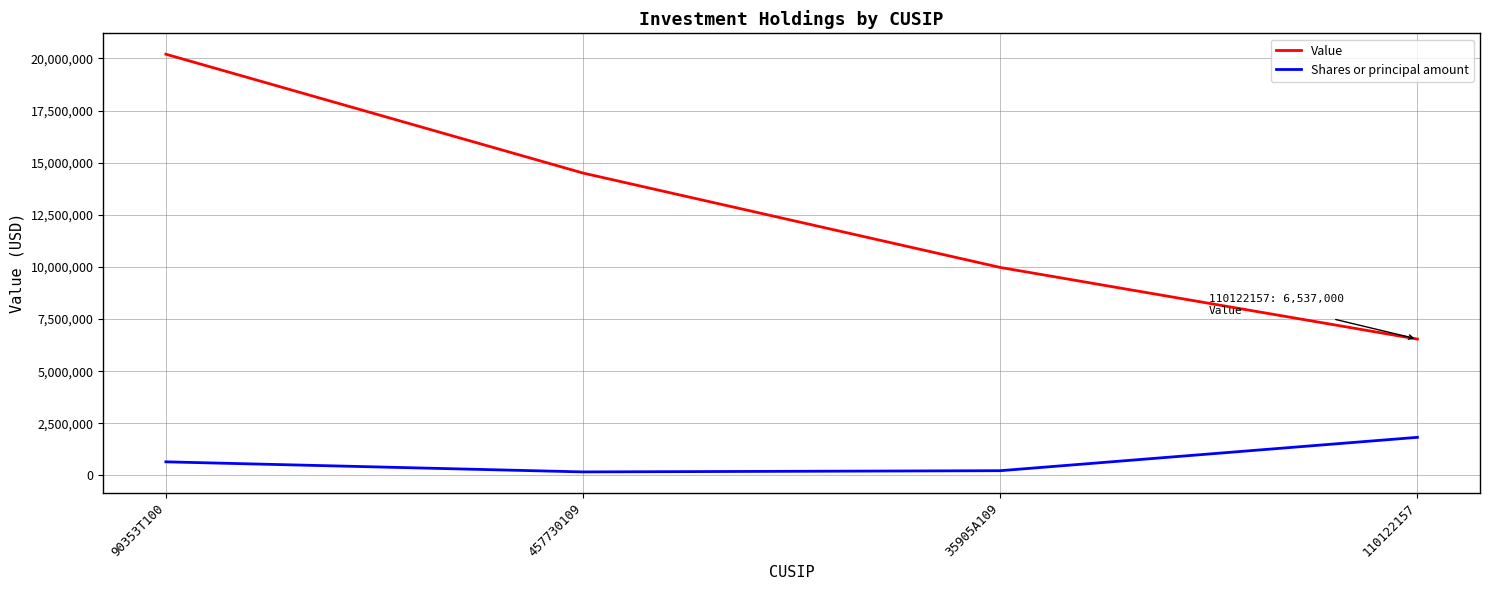

Which series changed the most between 457730109 and 110122157?

Value